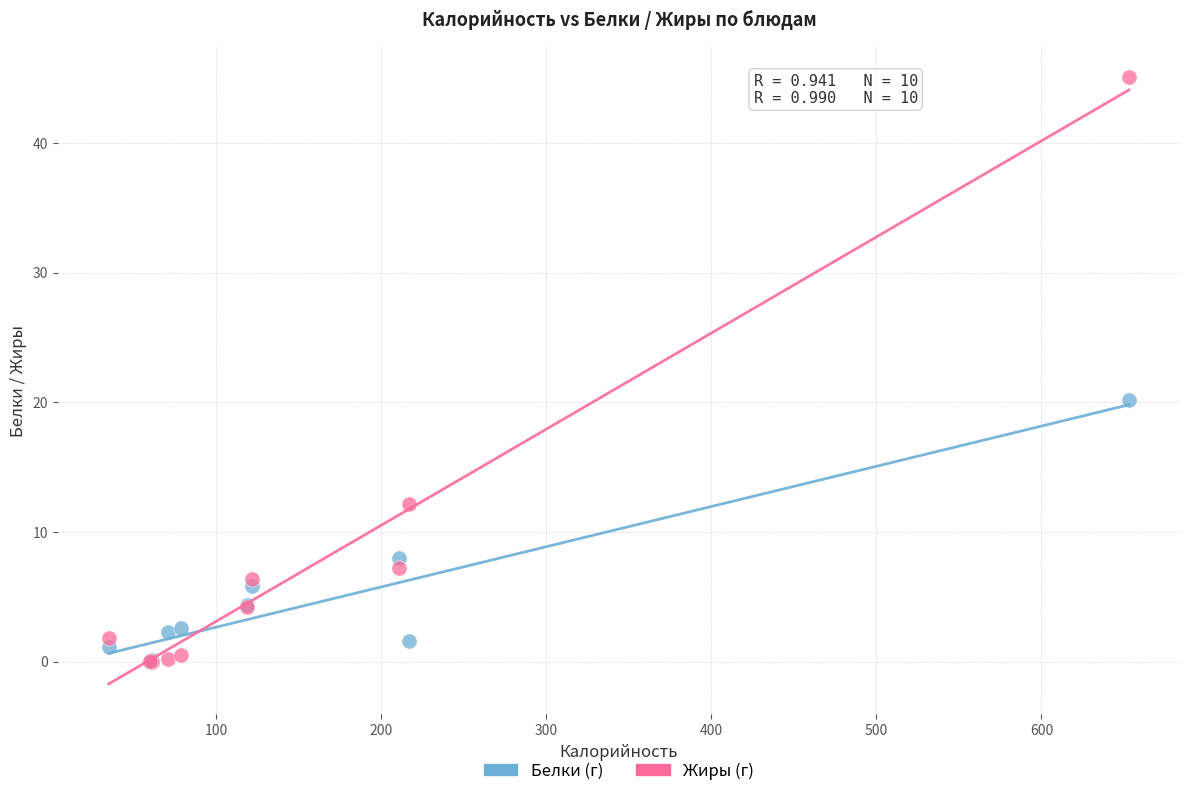

Which series has the widest spread of Y values?

Жиры (г)